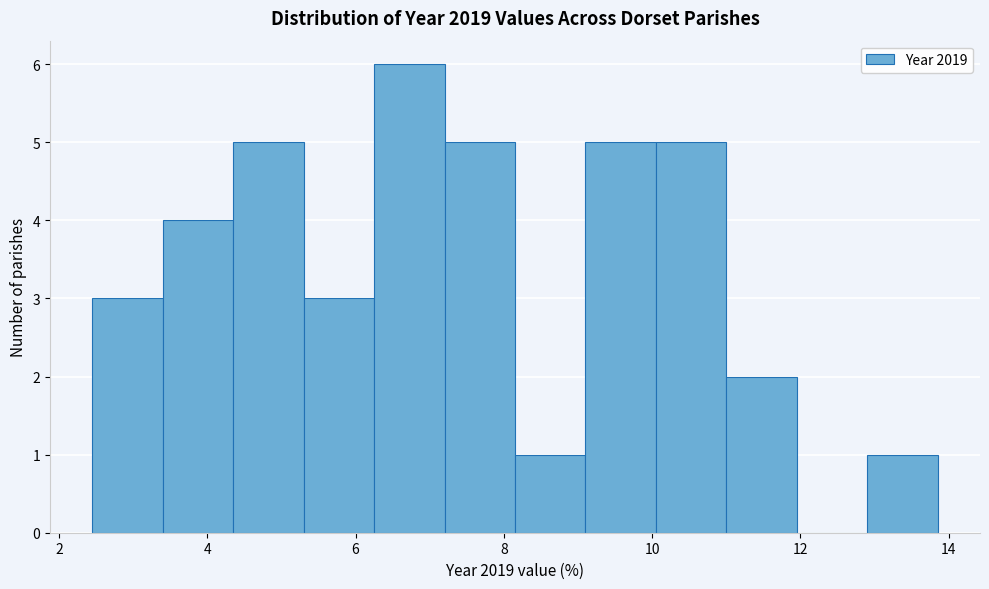

What is the height of the bar covering 5.4 to 6.2 on the x-axis? Neither the bar edges nor the heights are printed on the chart, so give them approximately, as read against the axes.

3